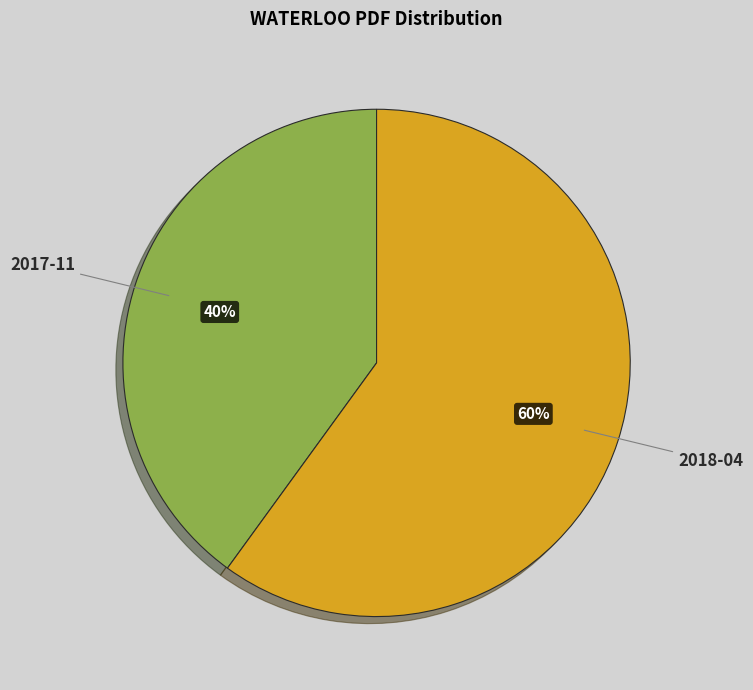

Which slice represents more than half of the pie?

2018-04